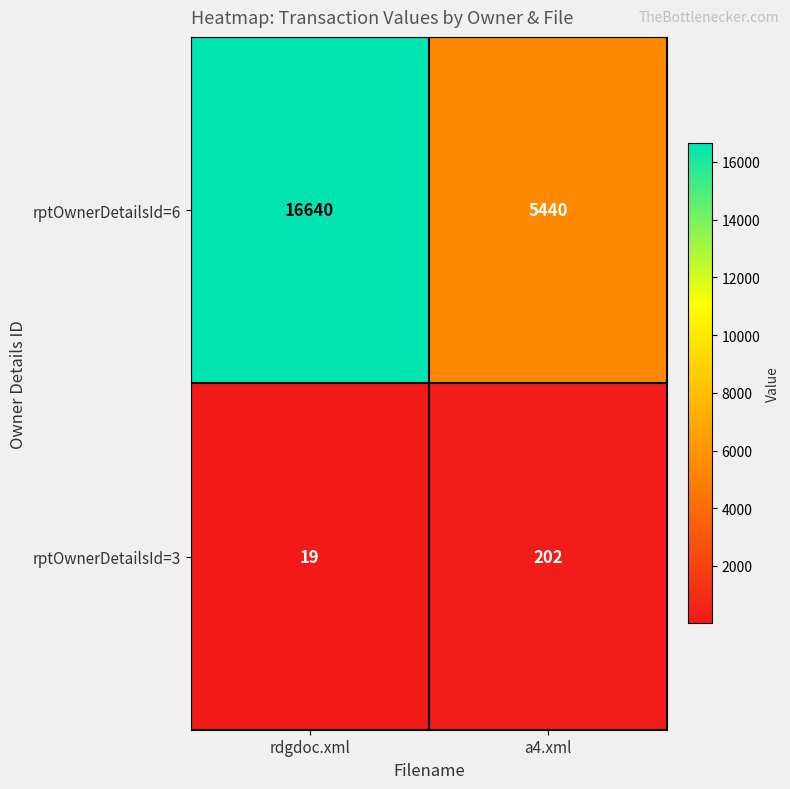

What is the sum of all rptOwnerDetailsId=6 values?

22080